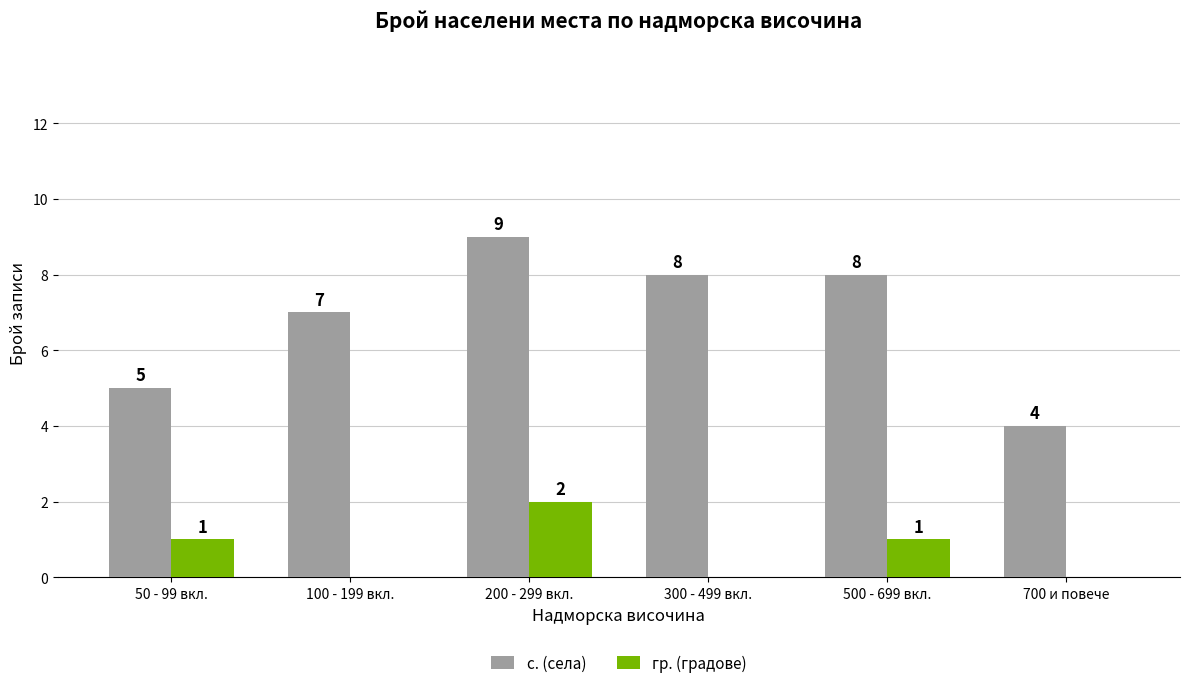

Count the number of categories in the chart.

6